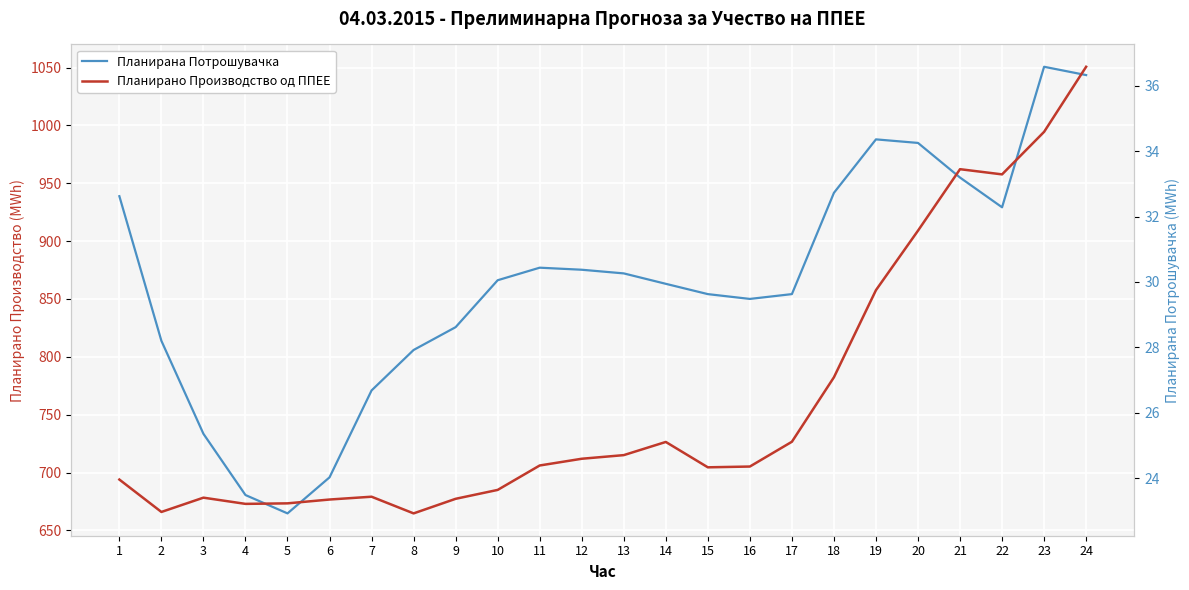

True or false: Планирано Производство од ППЕЕ has a value of 22.9 at 8.

True